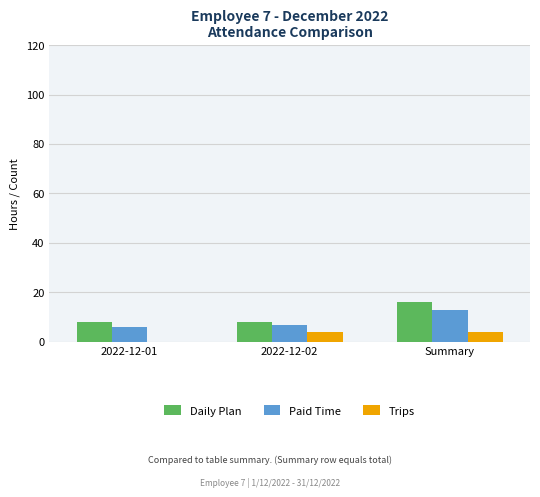

What is the spread (max minus min) of values at Summary?

12